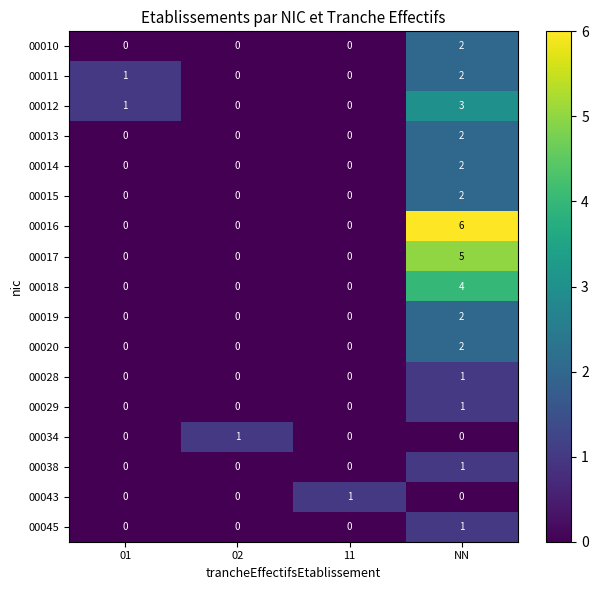

The 00028 series shows 0 at 02. True or false?

True